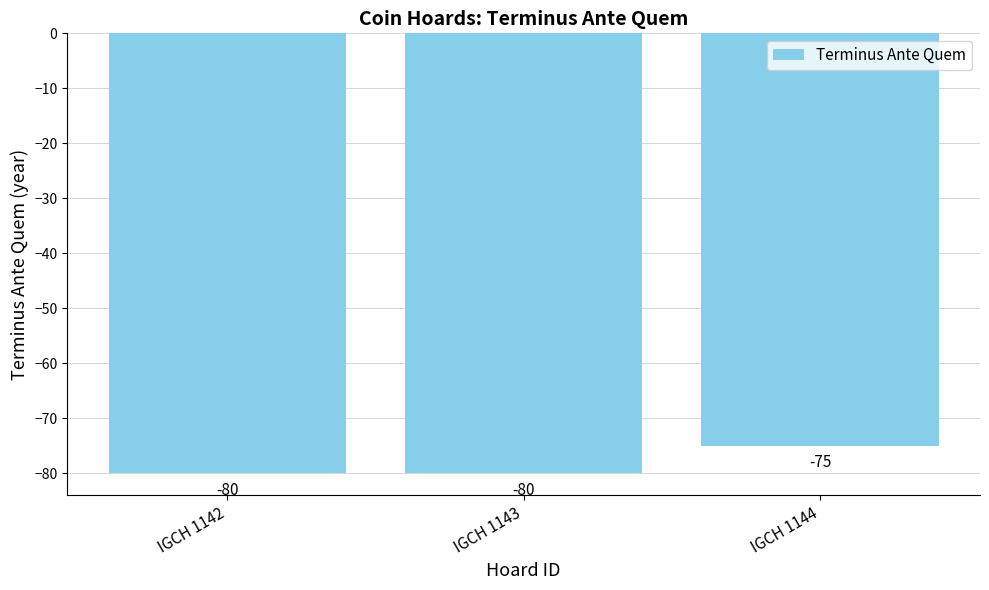

Between IGCH 1144 and IGCH 1143, which is larger?

IGCH 1144